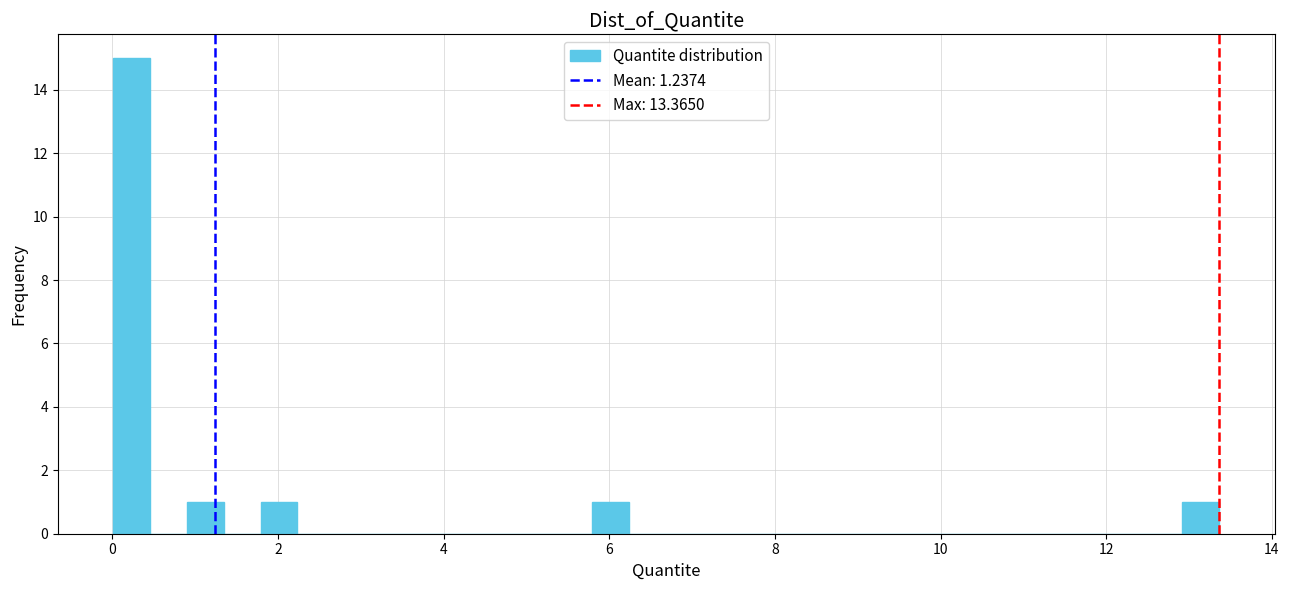

Around what value on the x-axis is the tallest bar? Give the approximate position of its centre, as read against the axis.

0.2